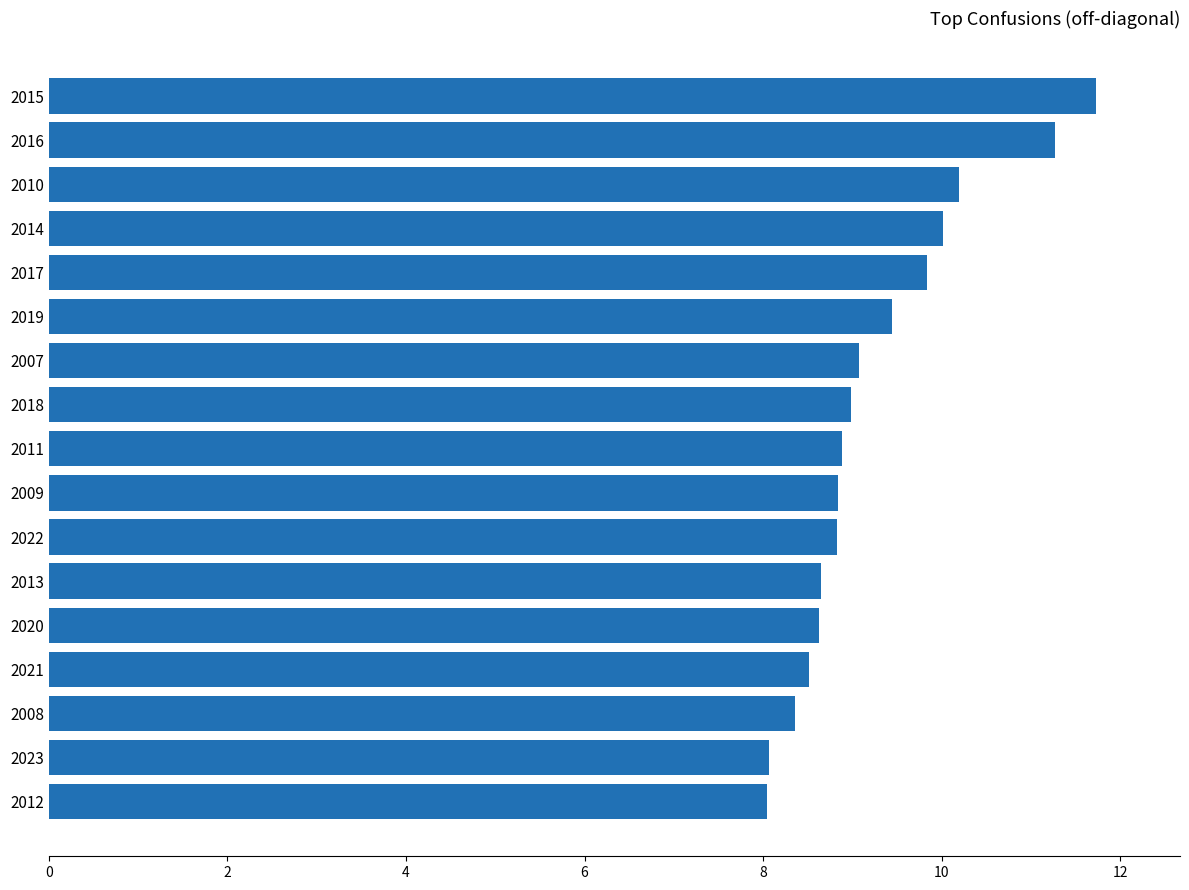

What is the difference between the maximum and minimum values?

3.7